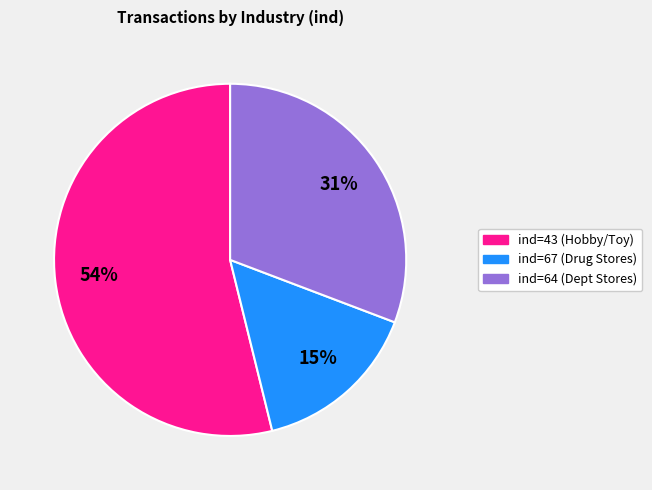

How many segments does this pie chart have?

3